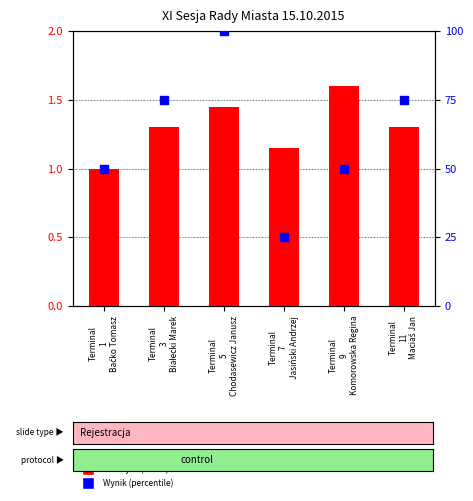

At how many categories does at least one series exceed 53?

3